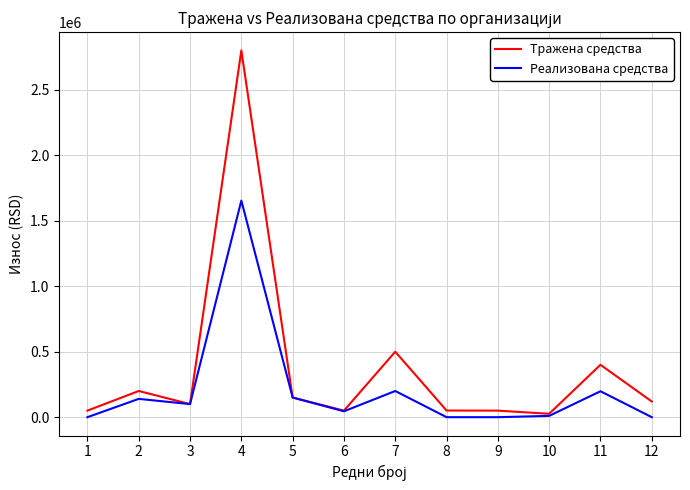

How many lines are shown in the chart?

2